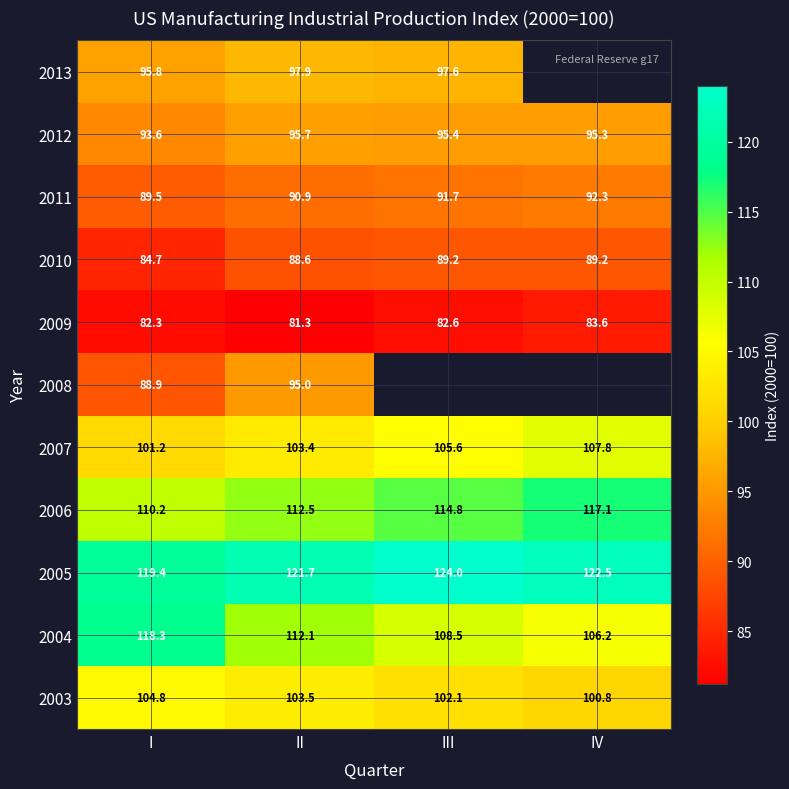

Where is 2006 nearest to the value 113?

II